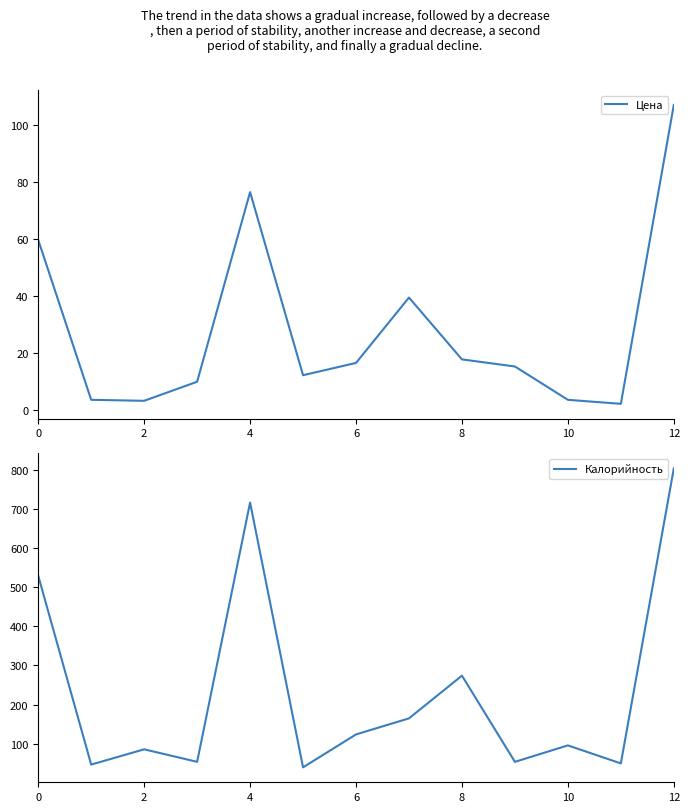

The Калорийность series shows 27.9 at 9. True or false?

False